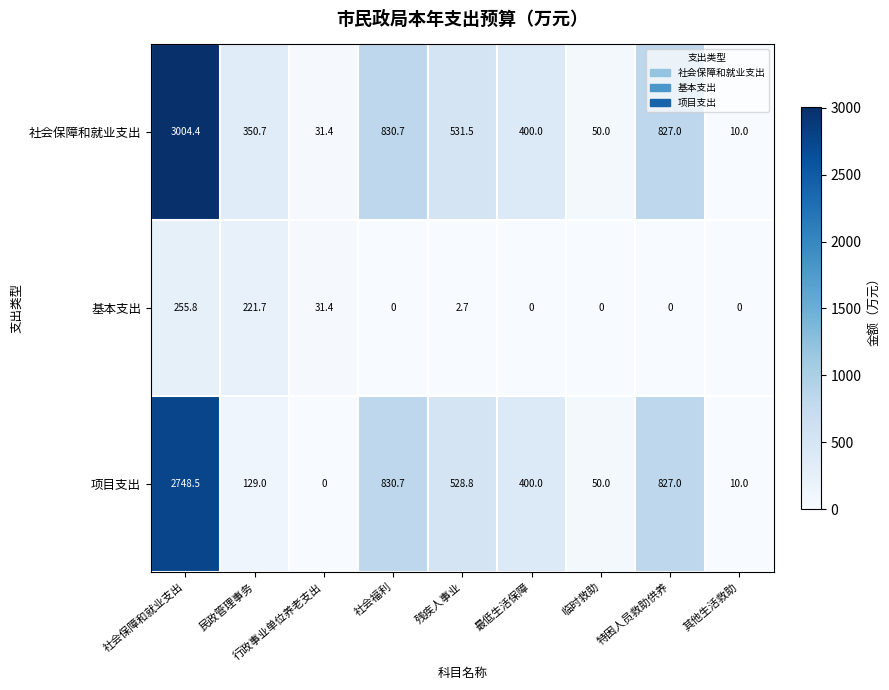

What is the sum of all 项目支出 values?

5524.0